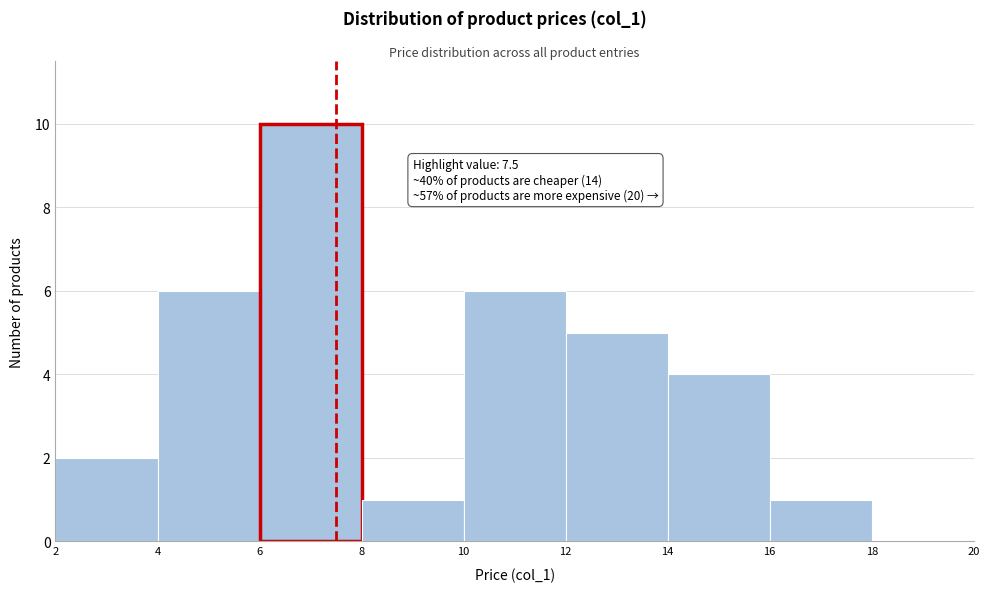

Over which range of the x-axis is the bar tallest?

6 to 8